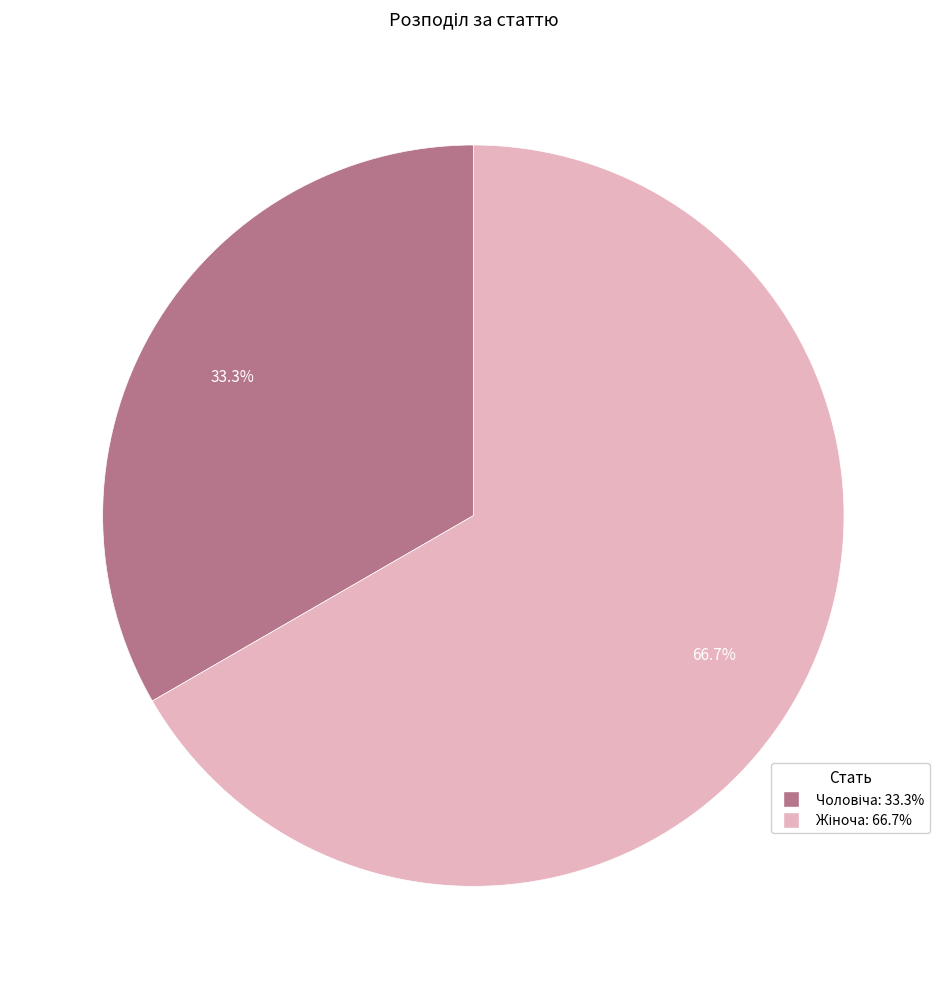

Is there a majority slice in this chart?

Yes